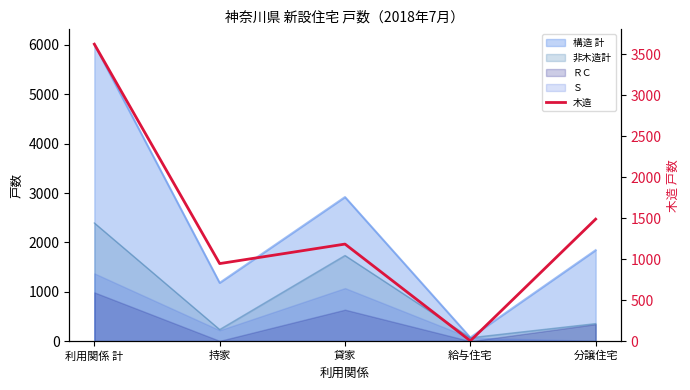

Reading right to left, what are all the values shown in this chart?

1488	4	1184	946	3622